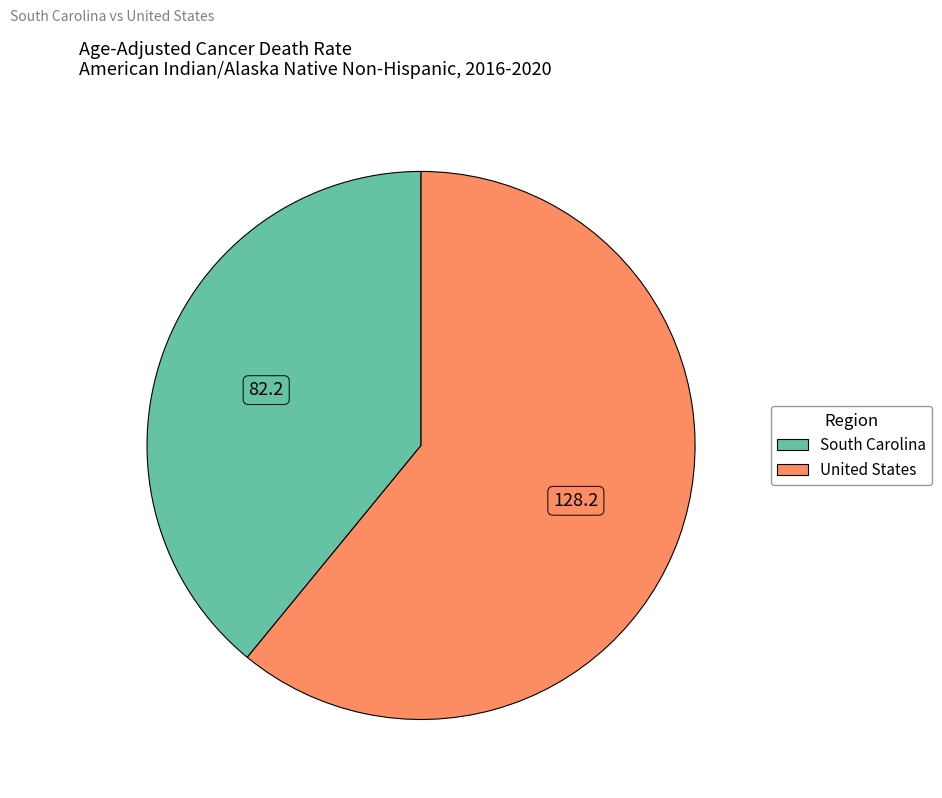

Rank the categories by value from lowest to highest.

South Carolina, United States